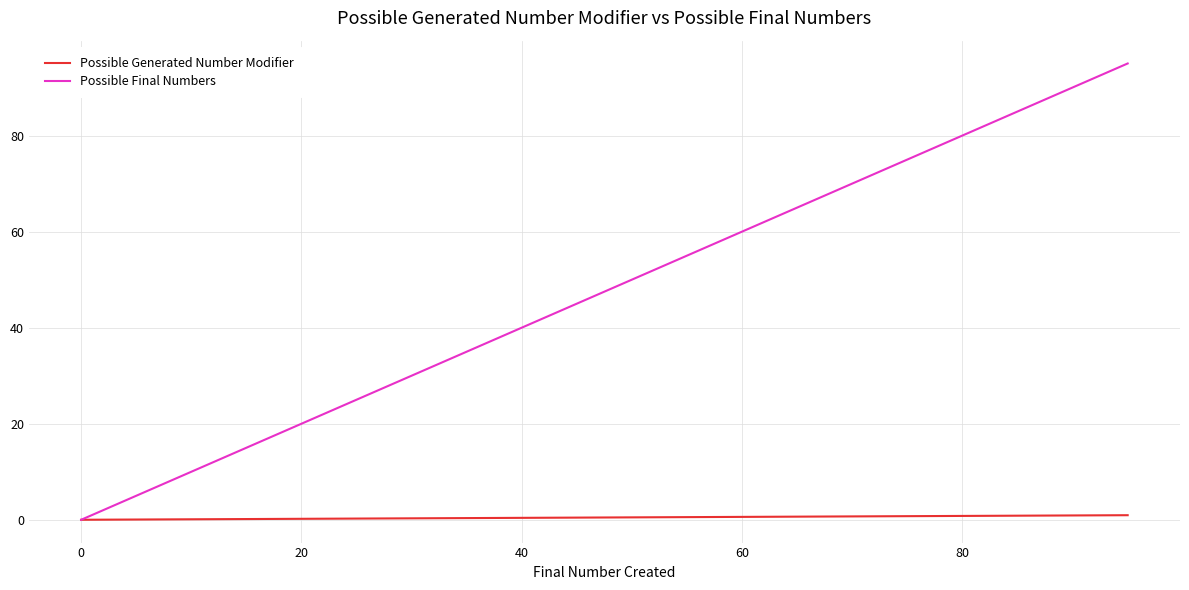

What is the maximum value for Possible Final Numbers?

95.0